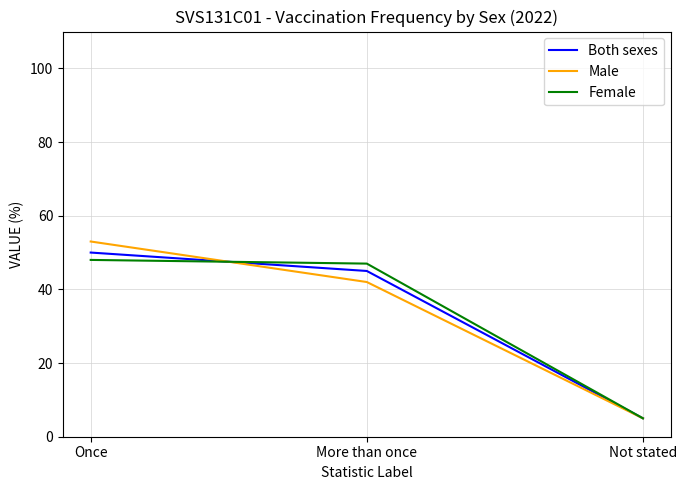

How many values in the Female series are below 47?

1